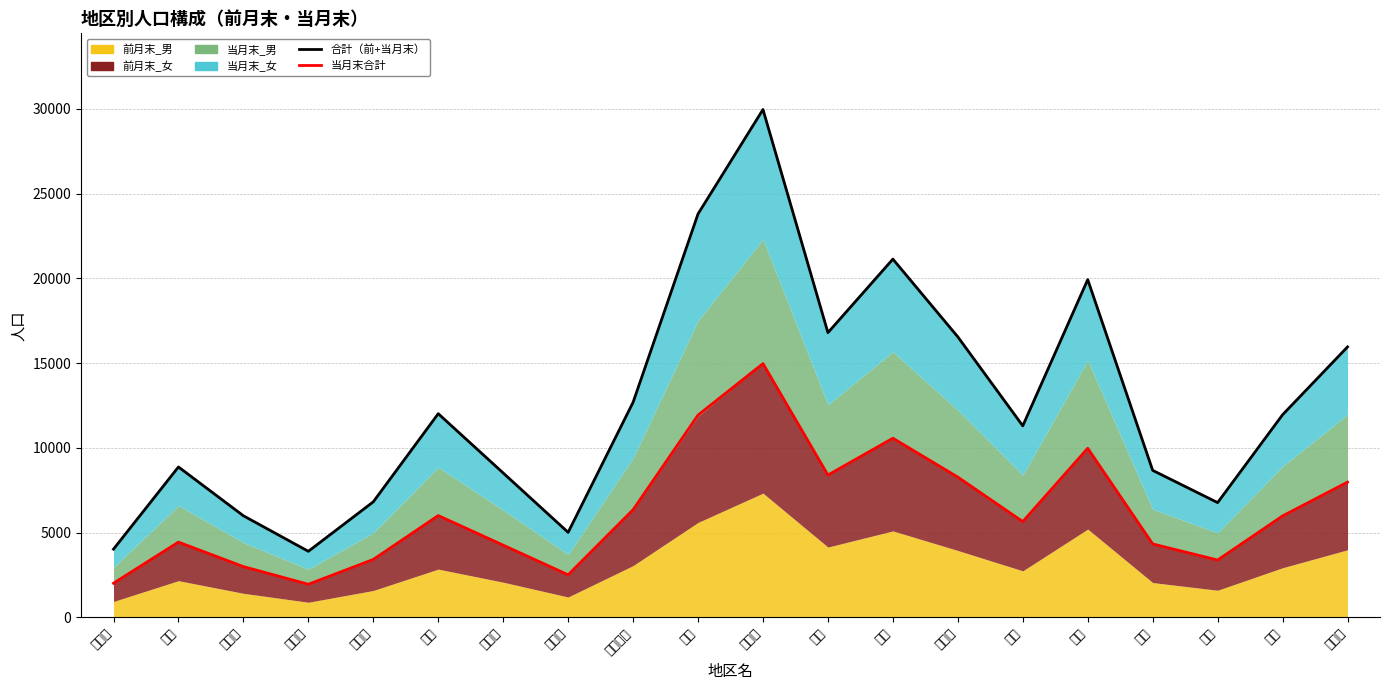

Reading left to right, list all the values displayed in this chart.

合計（前+当月末）: 総曲輪=4023	愛宕=8872	安野屋=5992	八人町=3895	五番町=6814	柳町=12015	清水町=8516	星井町=5013	西田地方=12688	堀川=23803	堀川南=29964	東部=16797	奥田=21136	奥田北=16548	桜谷=11297	五福=19926	神明=8671	岩瀬=6768	萩浦=11952	大広田=15956
当月末合計: 総曲輪=2011	愛宕=4438	安野屋=2992	八人町=1950	五番町=3414	柳町=6004	清水町=4258	星井町=2507	西田地方=6347	堀川=11931	堀川南=14971	東部=8395	奥田=10567	奥田北=8273	桜谷=5648	五福=9973	神明=4330	岩瀬=3380	萩浦=5981	大広田=7977